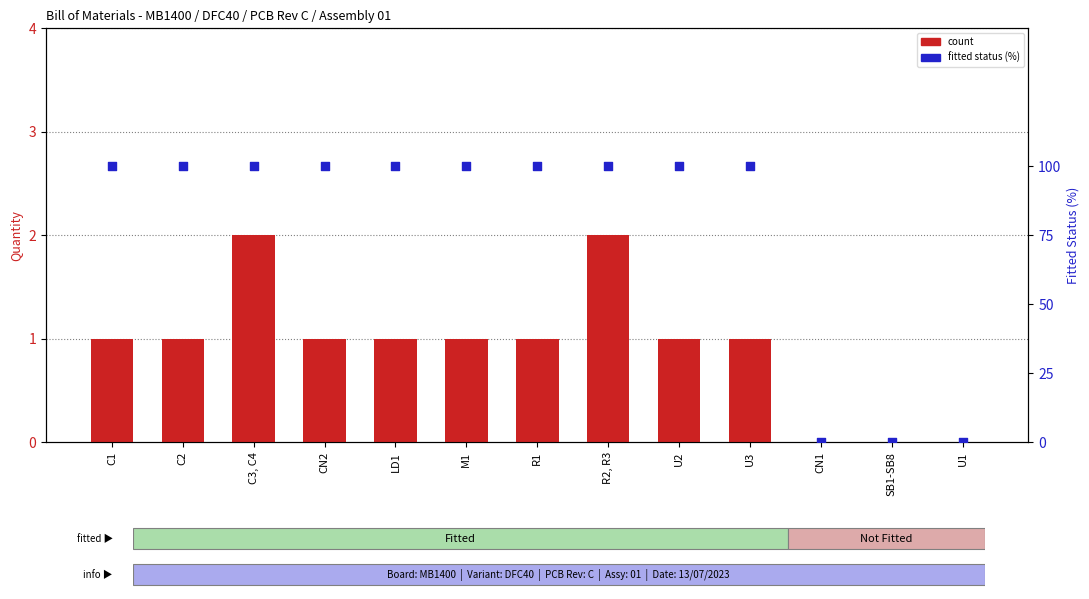

At how many categories does at least one series exceed 14?

10